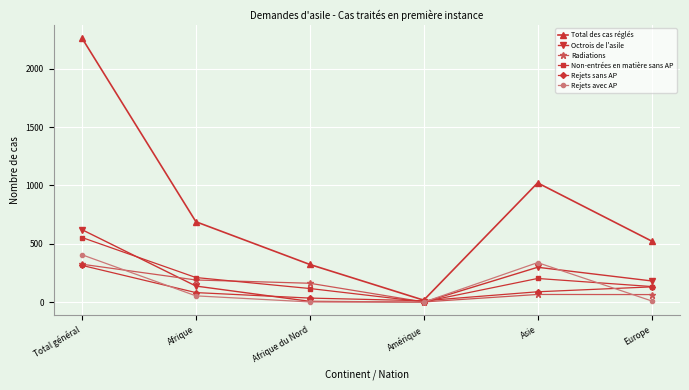

How many times do Radiations and Non-entrées en matière sans AP cross each other?

2